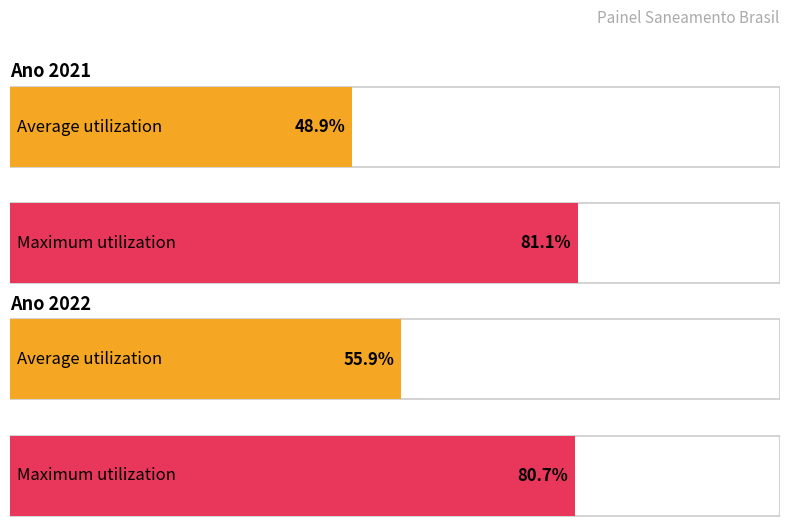

The value of Average utilization at 2014 is 0.2. True or false?

False